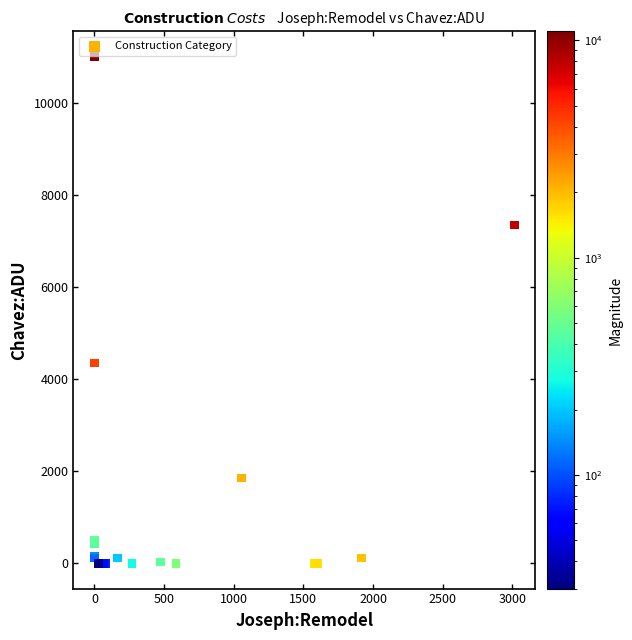

What Y value in the scatter plot is closest to 5500?

4350.0